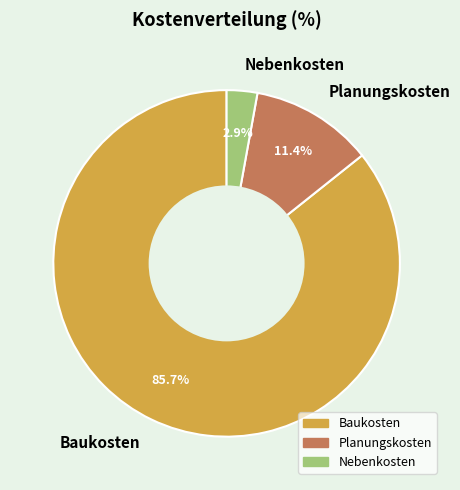

Is the sum of Planungskosten and Baukosten greater than half?

Yes